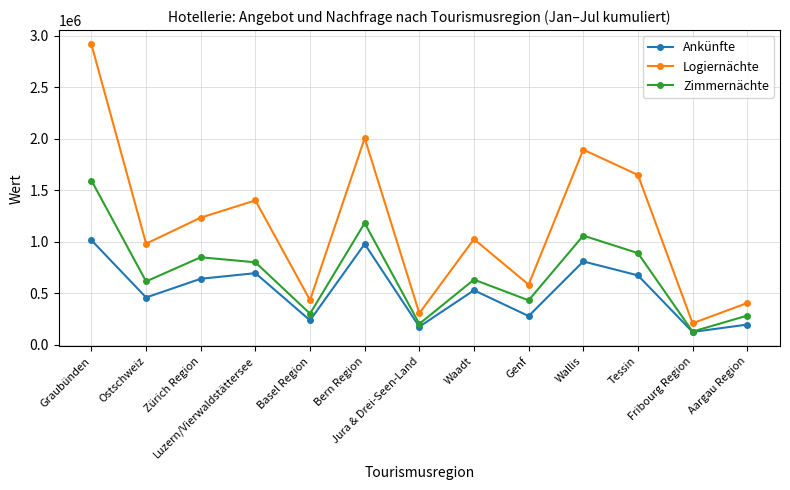

What is the average value of the Zimmernächte series?

687915